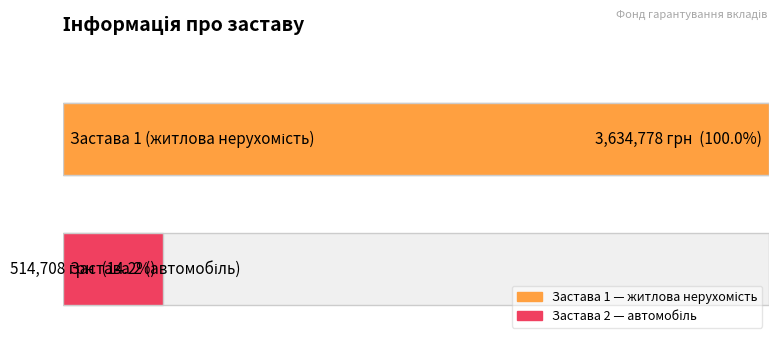

List the labels in order of value, smallest first.

Застава 2 (автомобіль), Застава 1 (житлова нерухомість)